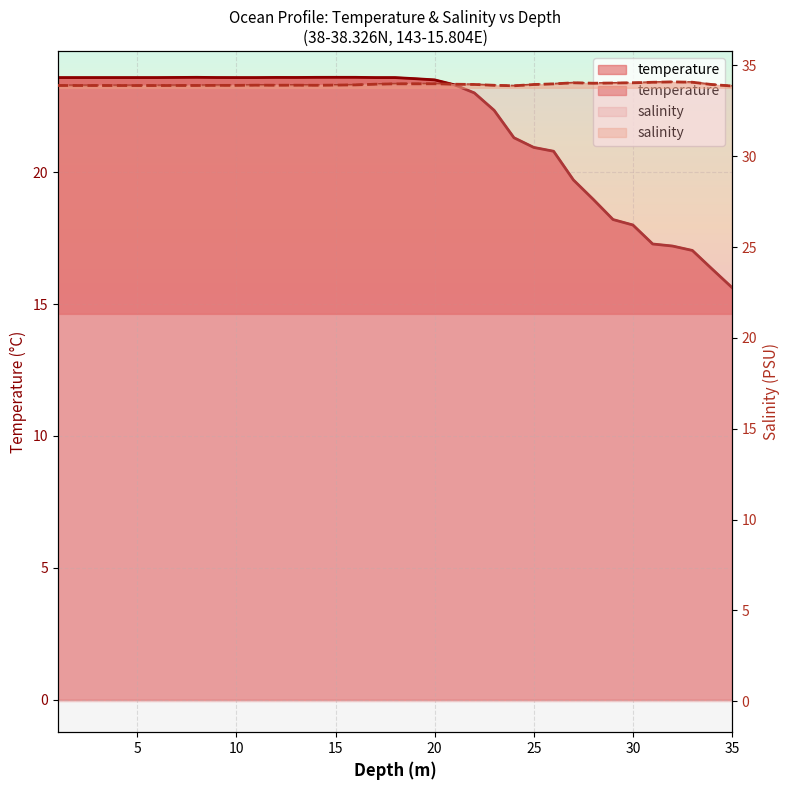

Which series has the widest spread of values?

temperature